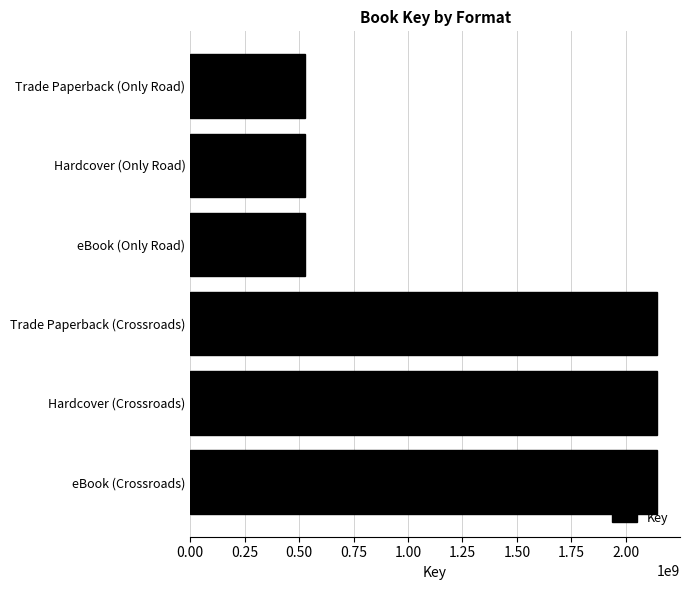

Read the value at eBook (Only Road).

525939431